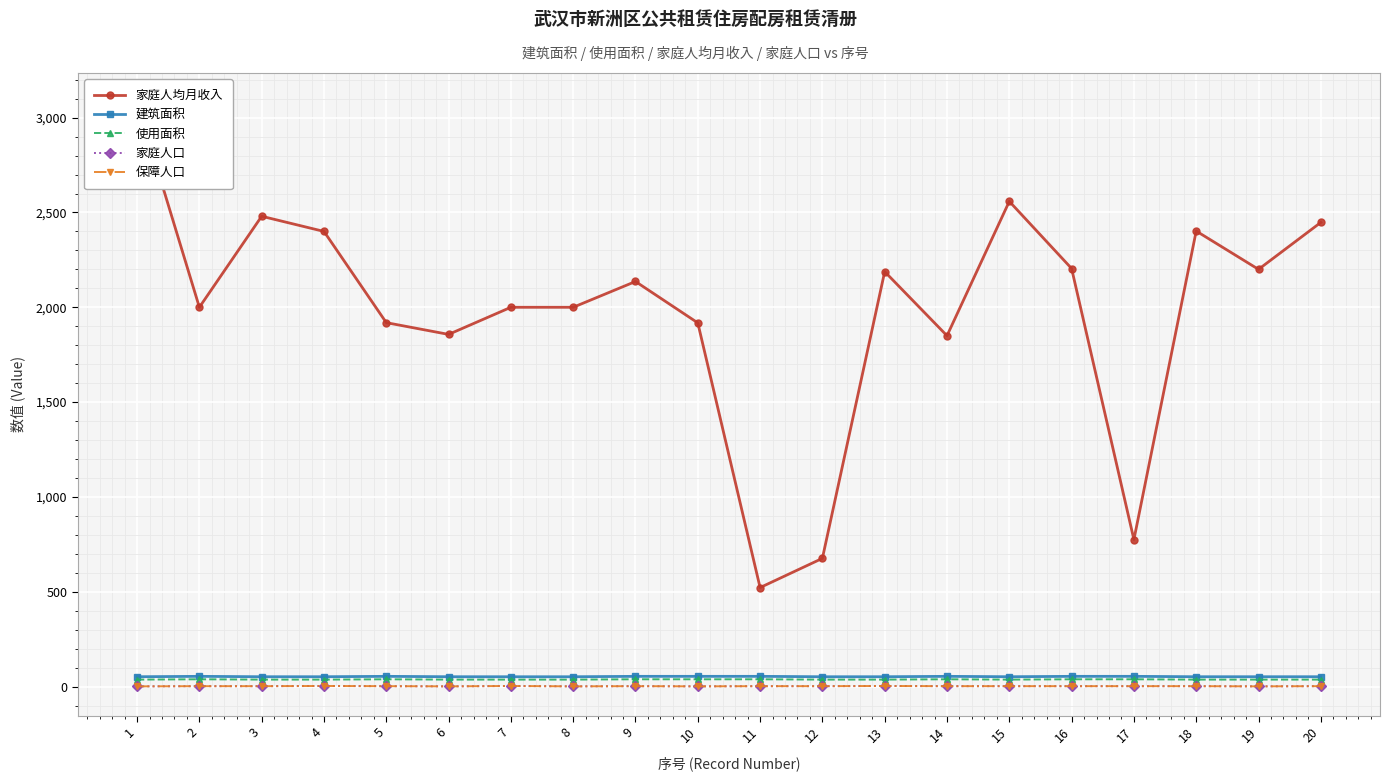

Between 12 and 17, which is larger?

17